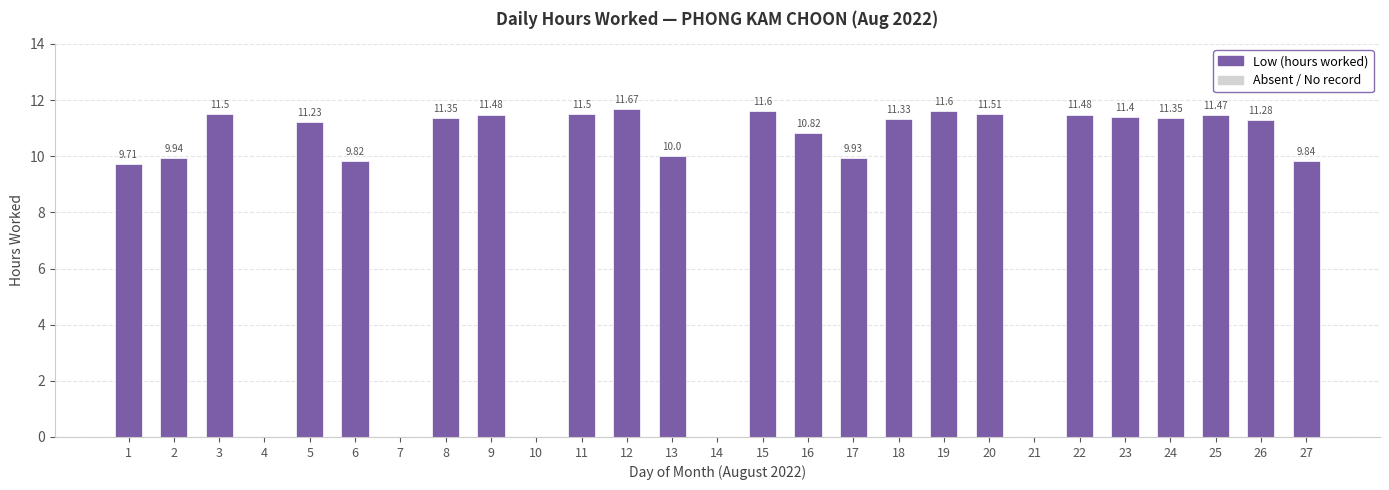

What is the change in value from 1 to 23?

+1.7